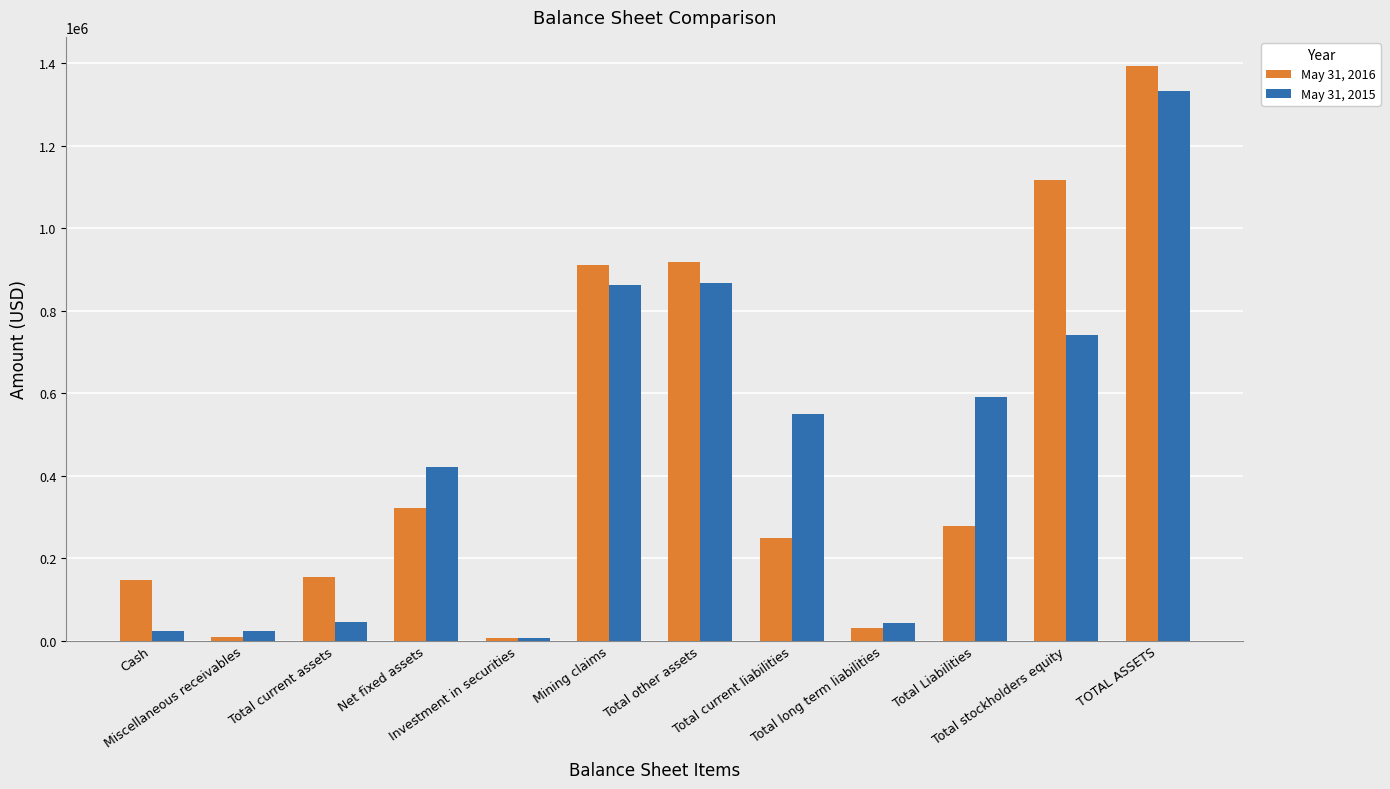

List the series in order of their peak value, highest first.

May 31, 2016, May 31, 2015